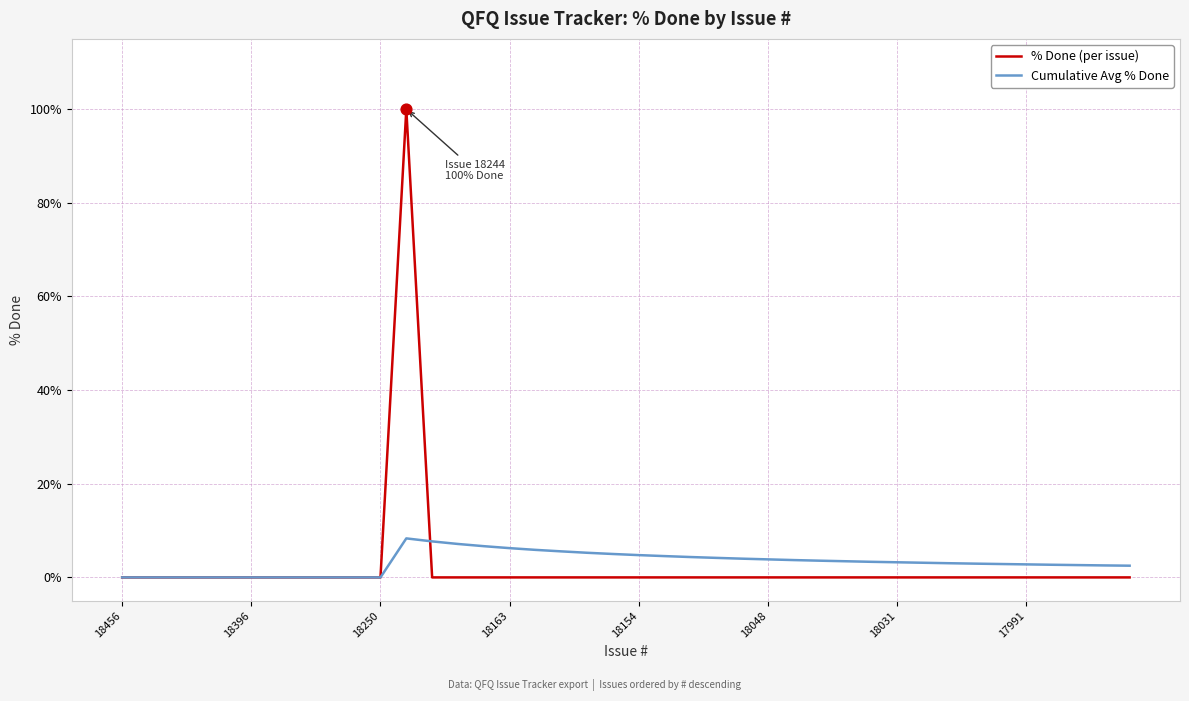

Rank the series by their maximum value, from highest to lowest.

% Done (per issue), Cumulative Avg % Done